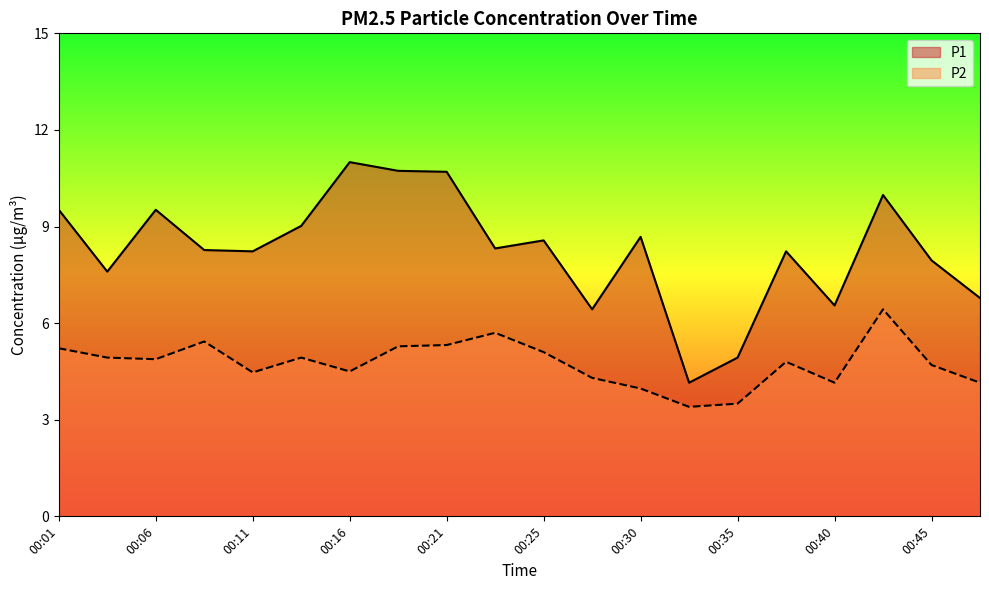

Reading left to right, what are all the values shown in this chart?

P1: 9.5	7.6	9.5	8.3	8.2	9.0	11.0	10.7	10.7	8.3	8.6	6.4	8.7	4.2	4.9	8.2	6.5	10.0	8.0	6.8
P2: 5.2	4.9	4.9	5.4	4.5	4.9	4.5	5.3	5.3	5.7	5.1	4.3	4.0	3.4	3.5	4.8	4.2	6.4	4.7	4.2